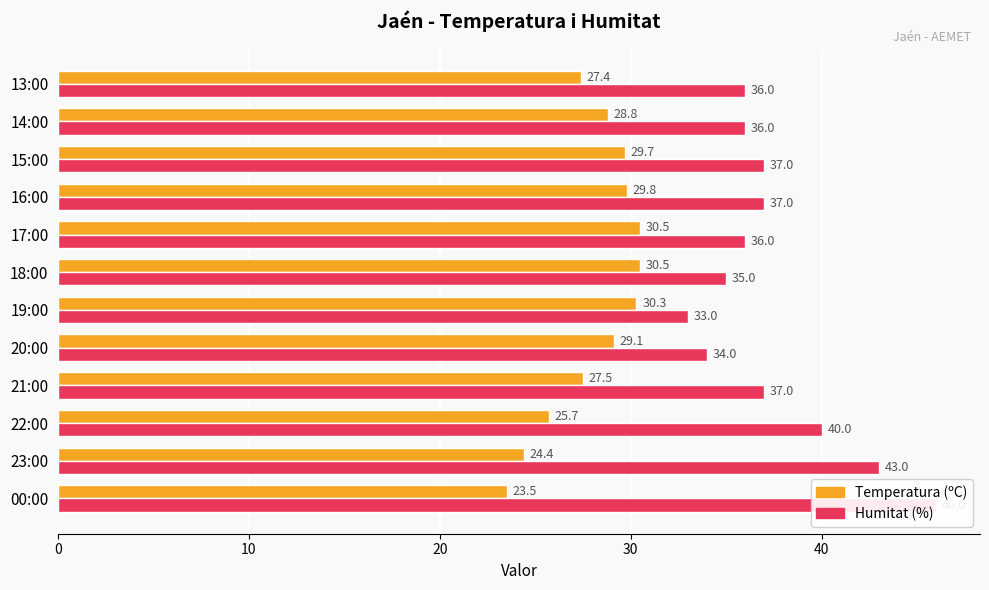

What is the greatest value displayed?

46.0